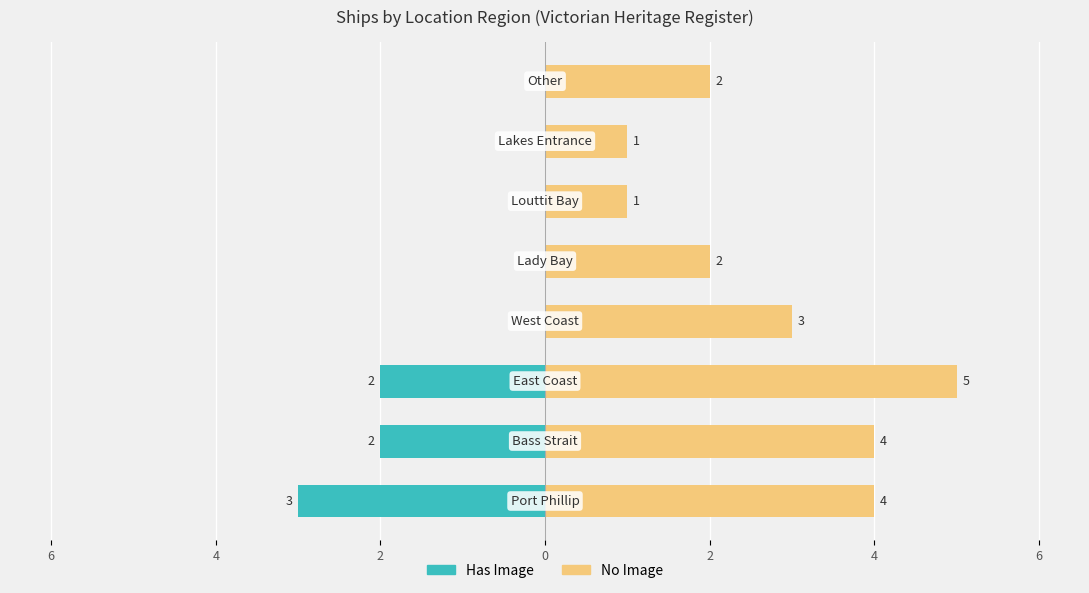

What is the average value of the Has Image series?

-1